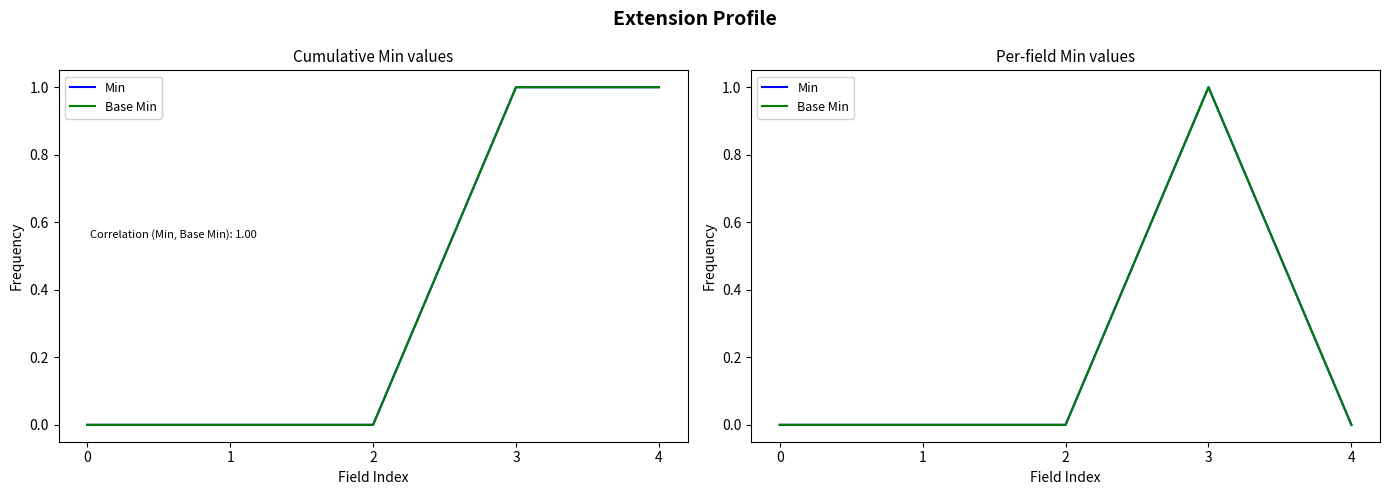

Reading right to left, what are all the values shown in this chart?

Min: 4=0	3=1	2=0	1=0	0=0
Base Min: 4=0	3=1	2=0	1=0	0=0